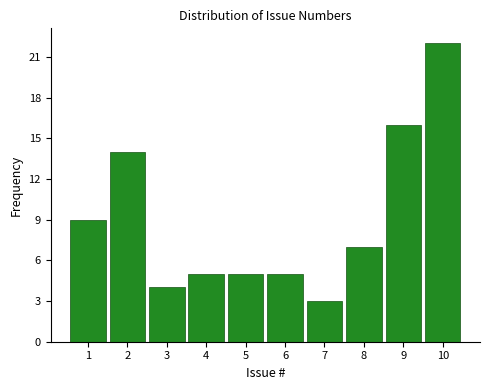

Reading left to right, what are all the values shown in this chart?

9	14	4	5	5	5	3	7	16	22